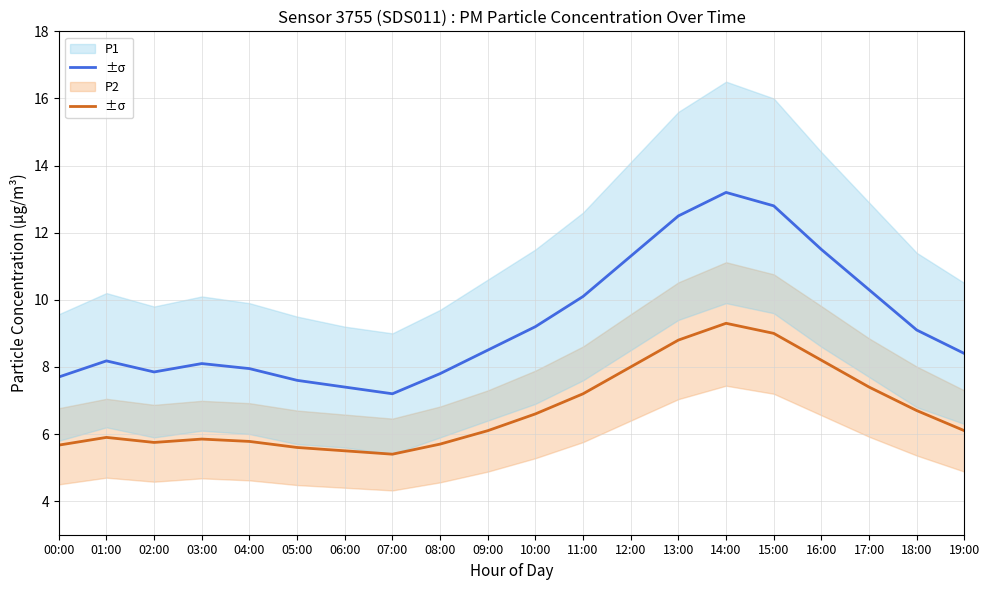

Is the value of P2 at 13:00 greater than the value of P1 at 19:00?

Yes